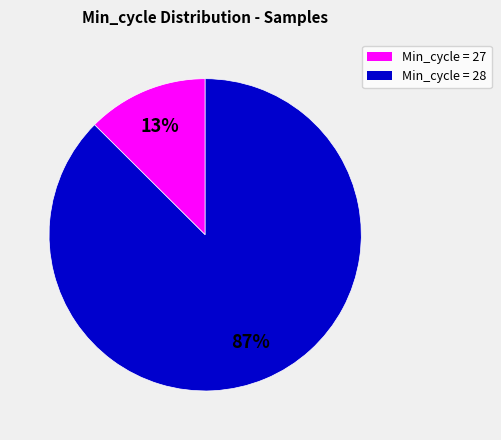

Is there a majority slice in this chart?

Yes